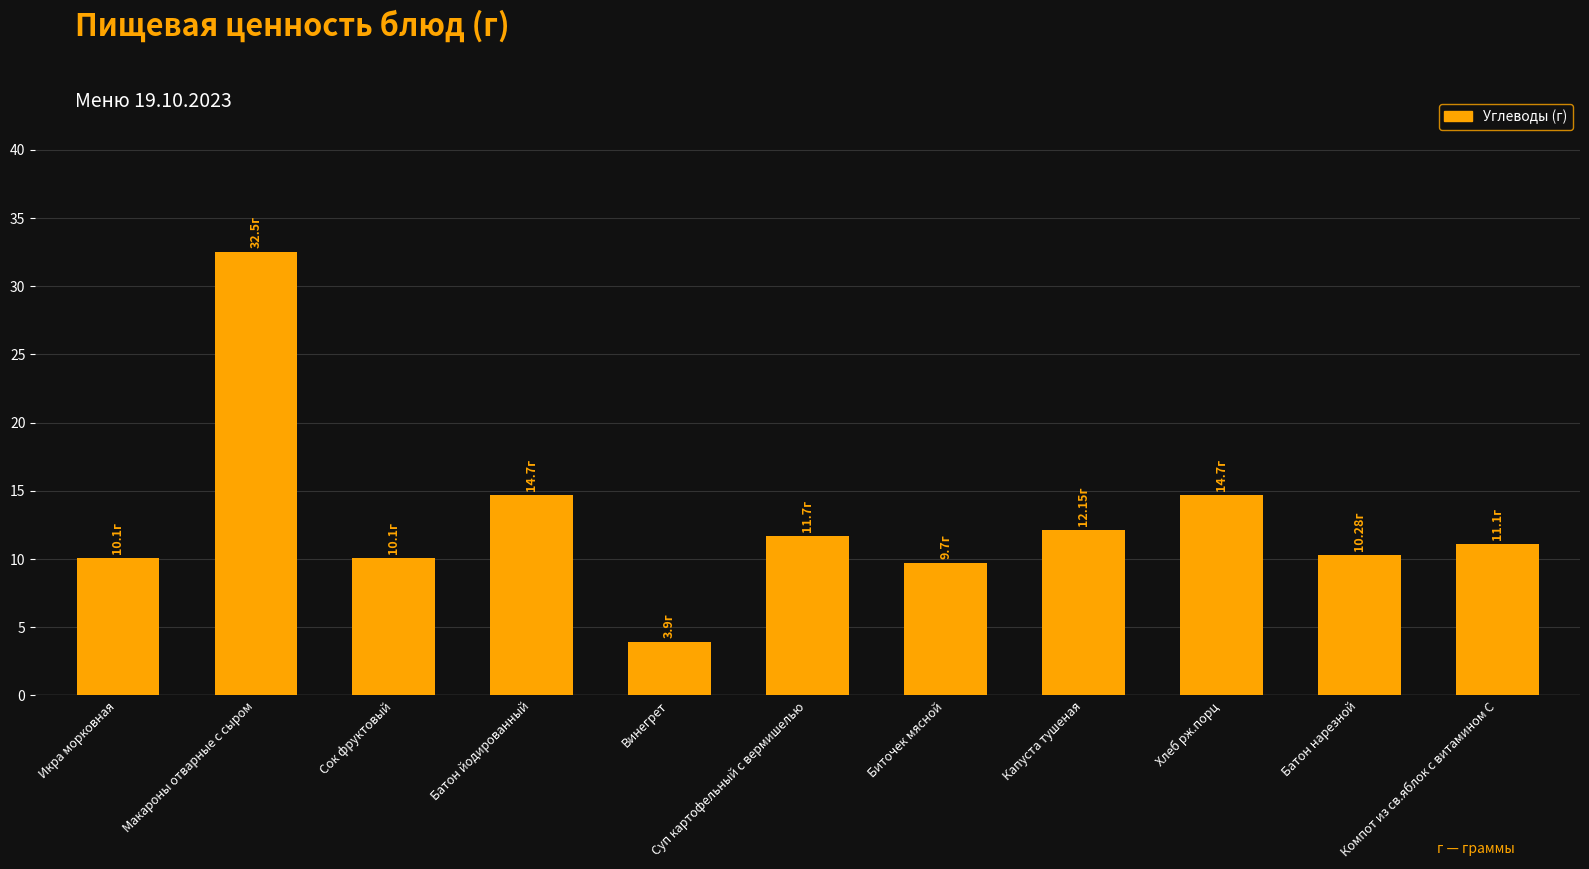

Count the number of values greater than 11.

6